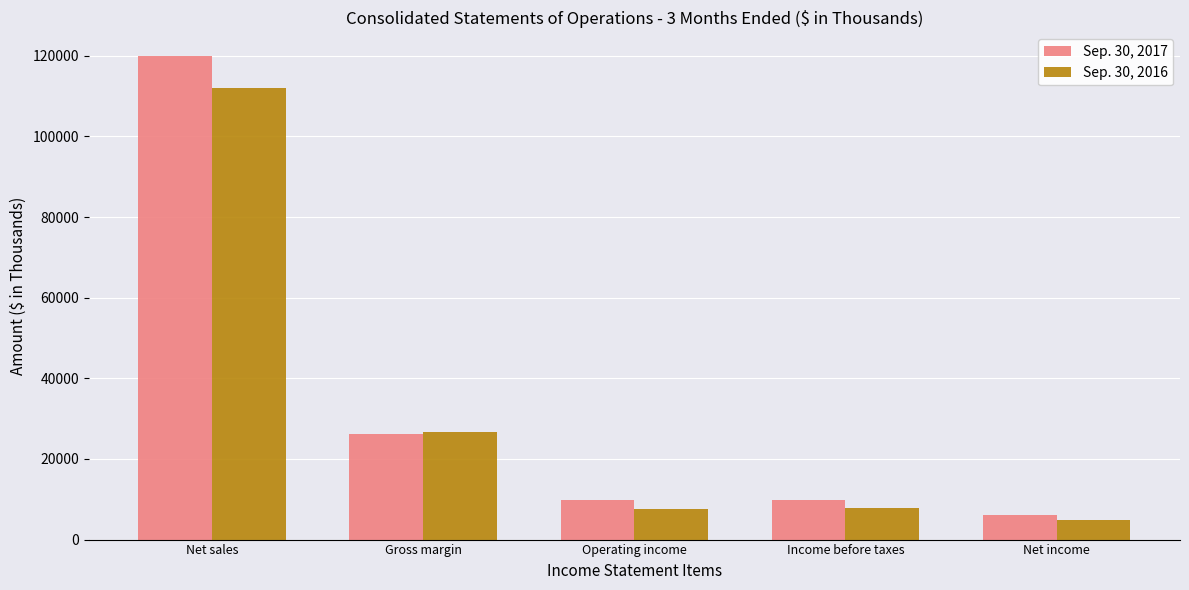

True or false: Sep. 30, 2016 has a value of 2427 at Operating income.

False